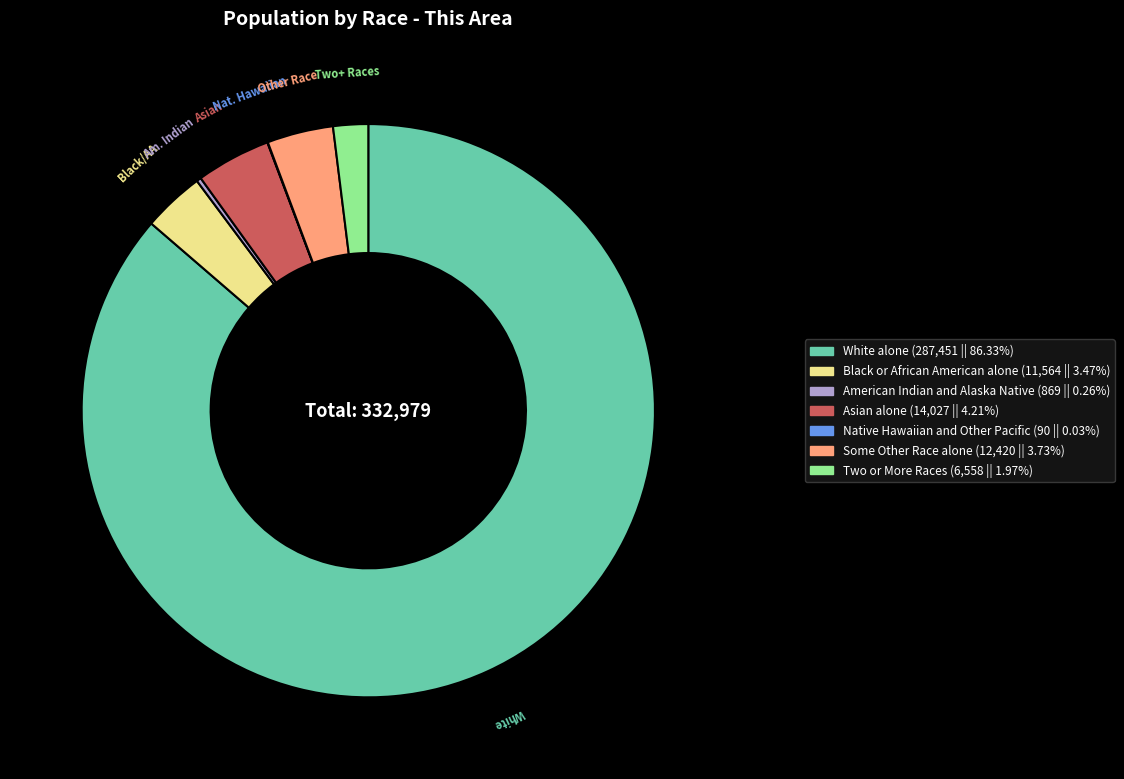

Which category has the biggest portion of the pie?

White alone